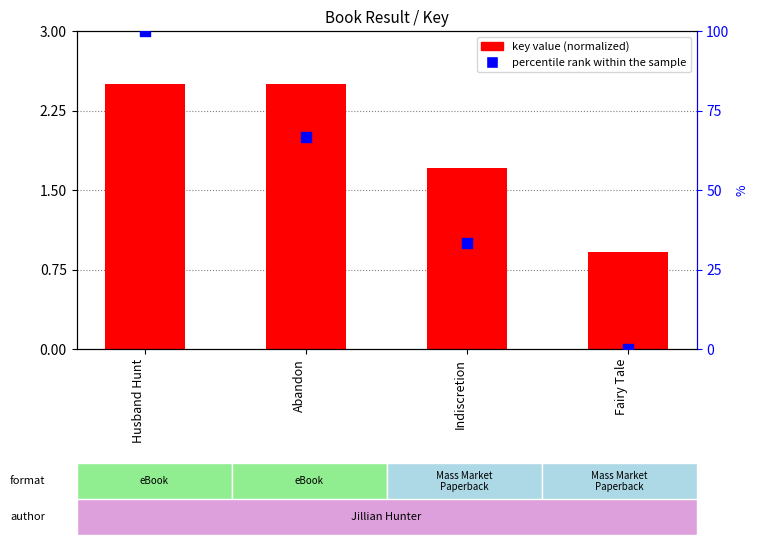

Which series reaches the minimum Y coordinate?

percentile rank within the sample